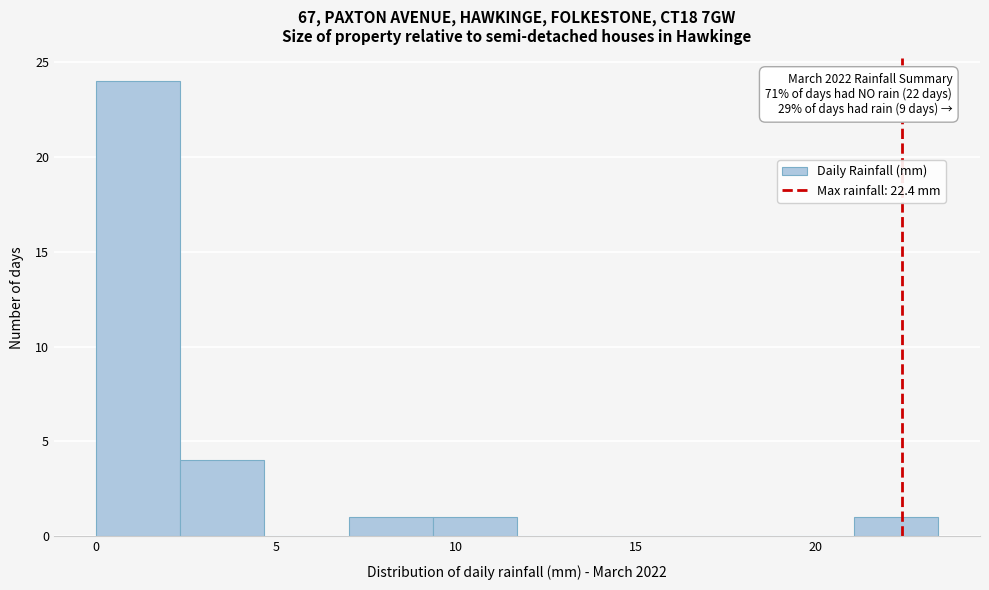

Which range on the x-axis has the tallest bar?

0.0 to 2.5